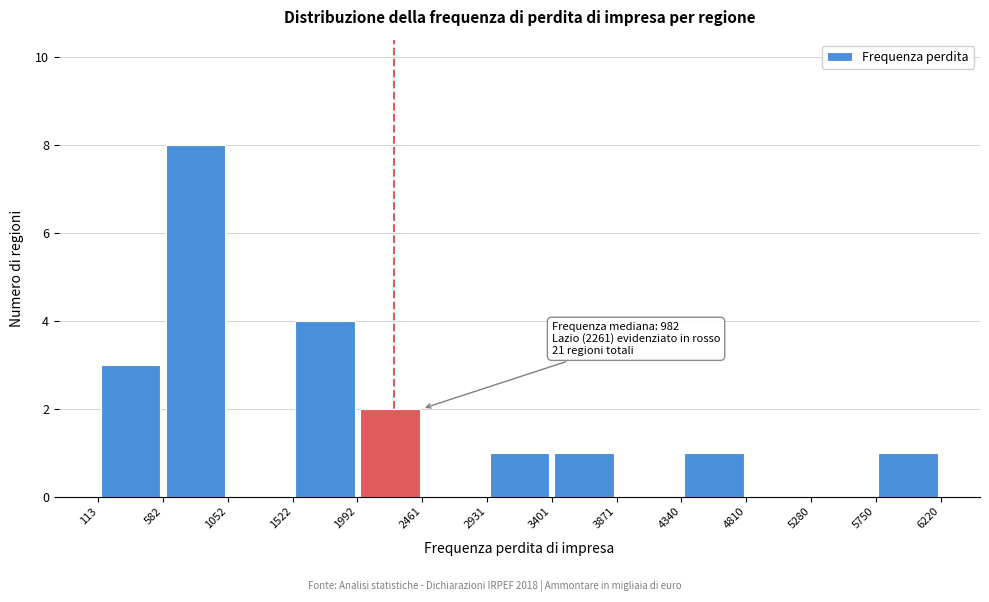

Which range on the x-axis has the tallest bar?

582 to 1052